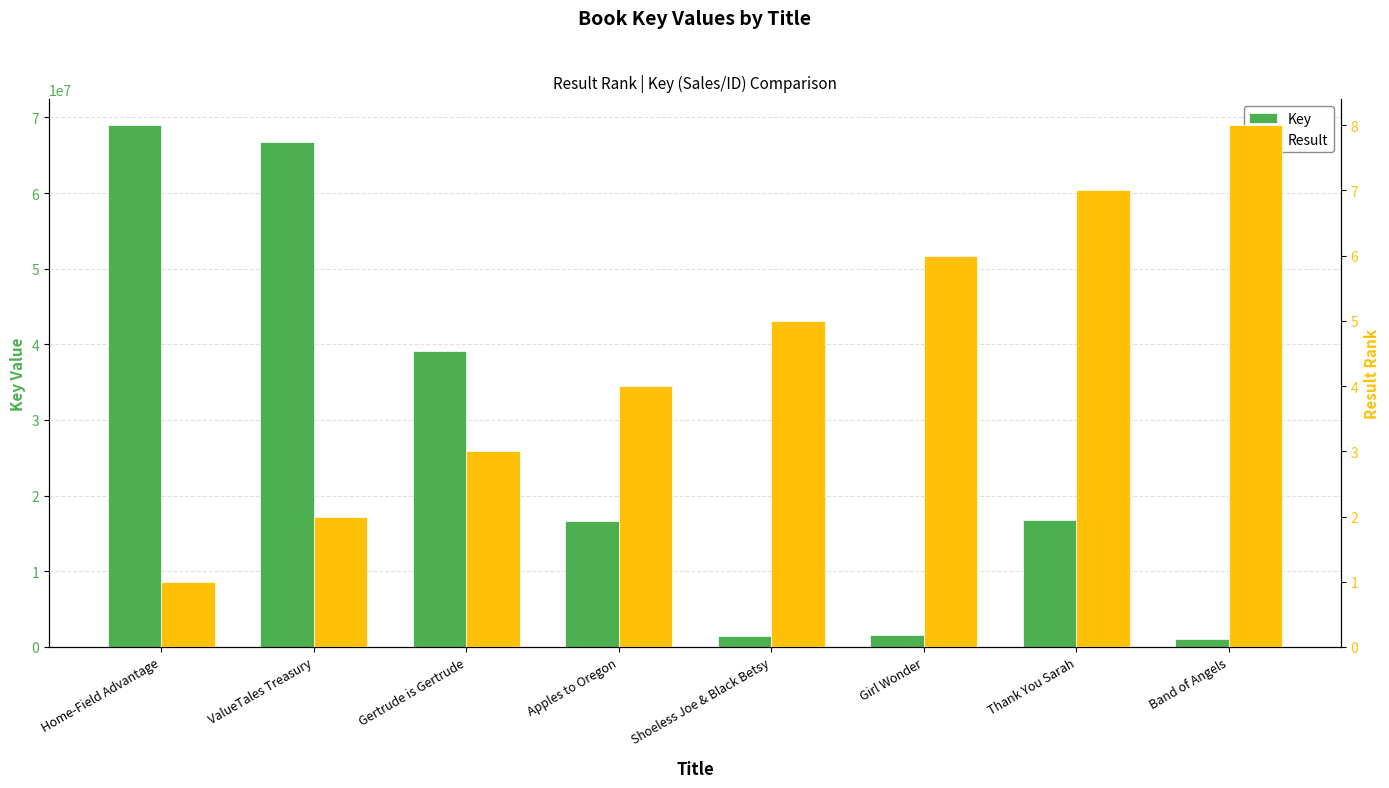

True or false: Result has a value of 2 at Shoeless Joe & Black Betsy.

False